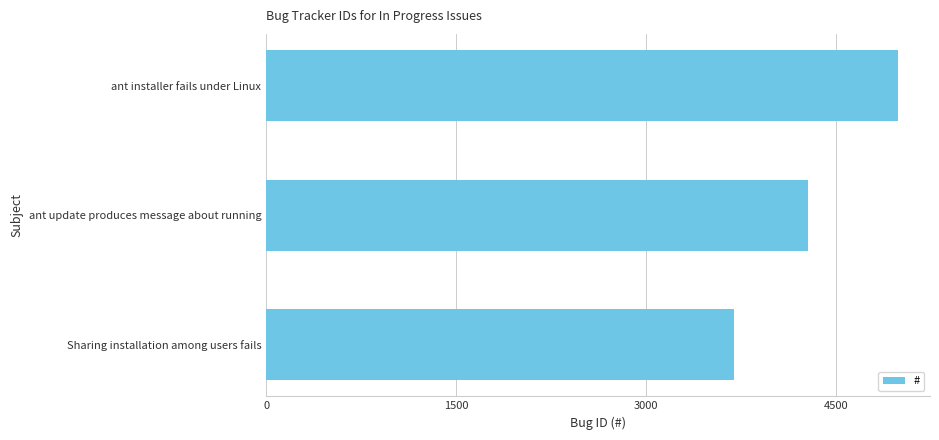

Does the chart contain any negative values?

No